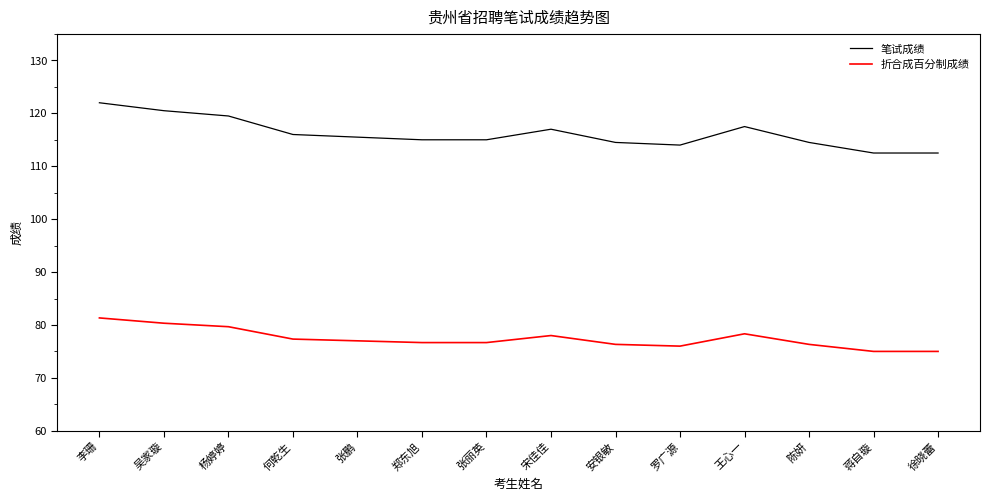

At which label does 折合成百分制成绩 reach its peak?

李珊